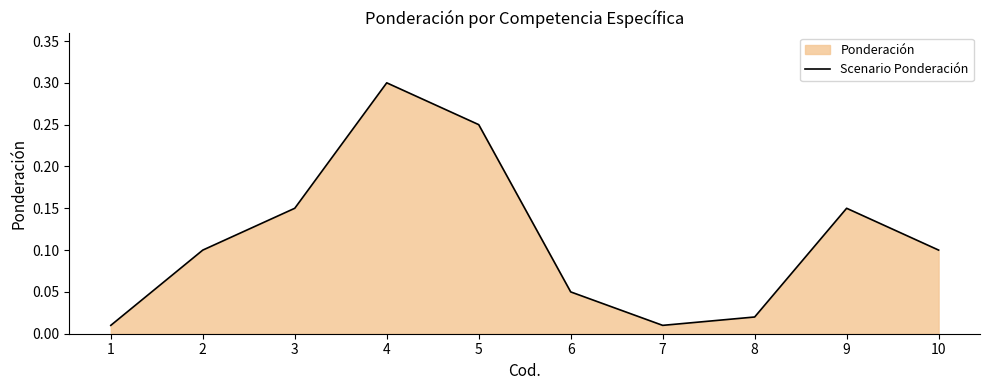

What is the average value?

0.1